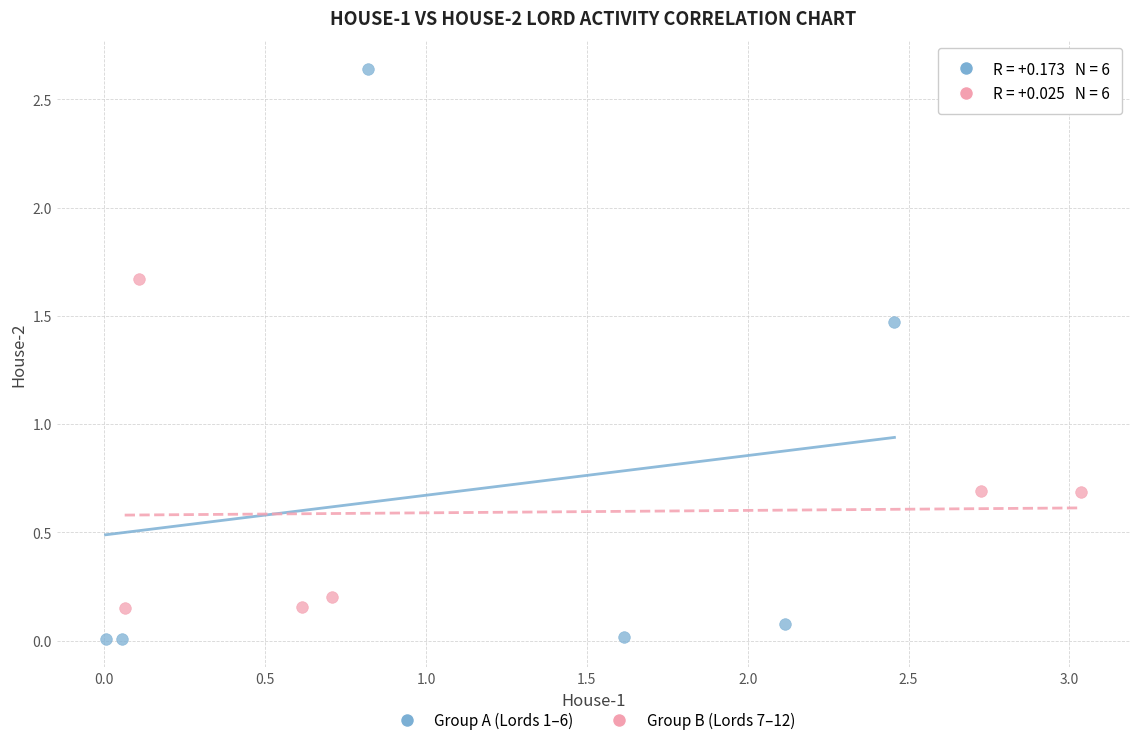

Which series has the largest Y range (max minus min)?

Group A (Lords 1–6)